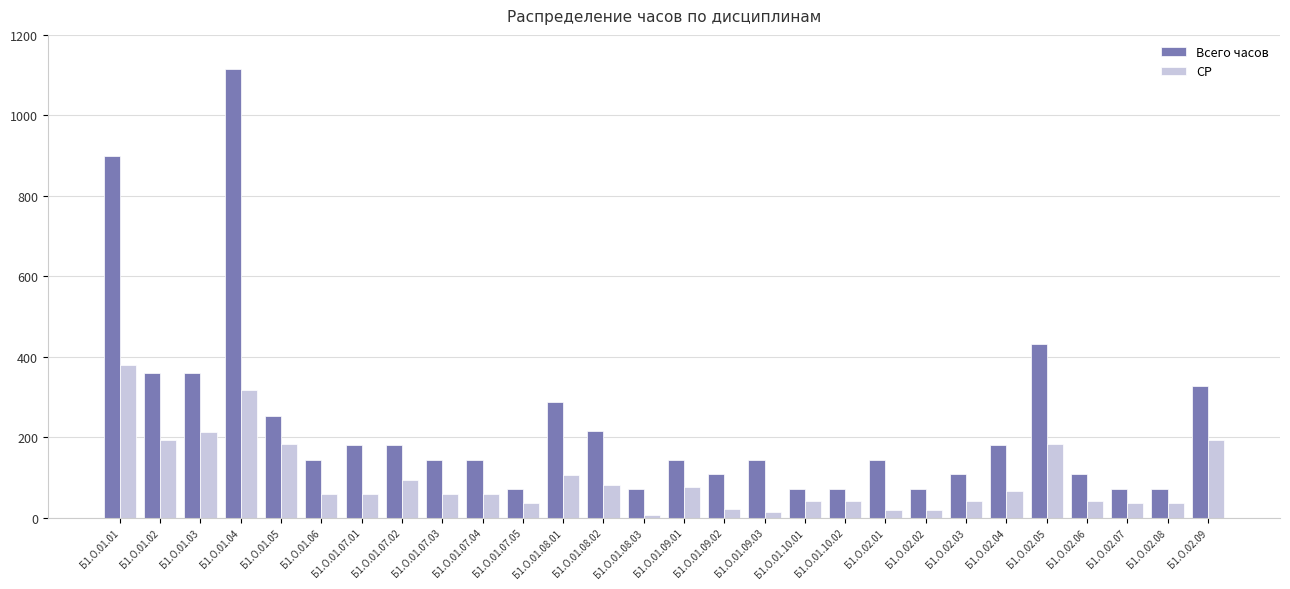

At Б1.О.01.07.04, list the series in order from smallest to largest.

СР, Всего часов